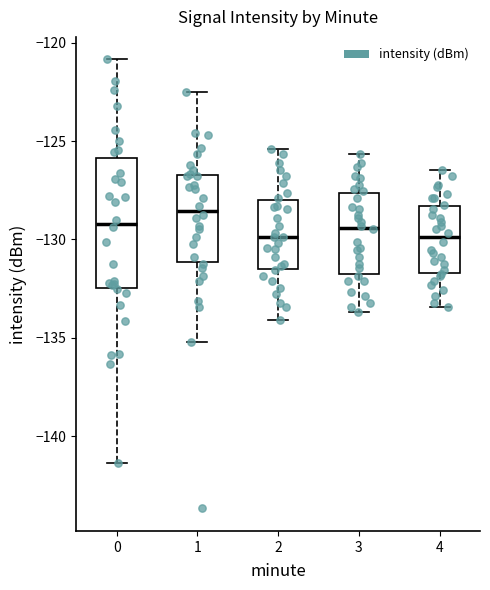

Where does the upper whisker of the box at x = 0 end on the y-axis? The values are not printed on the chart, so give them approximately, as read against the axis.

-121.0